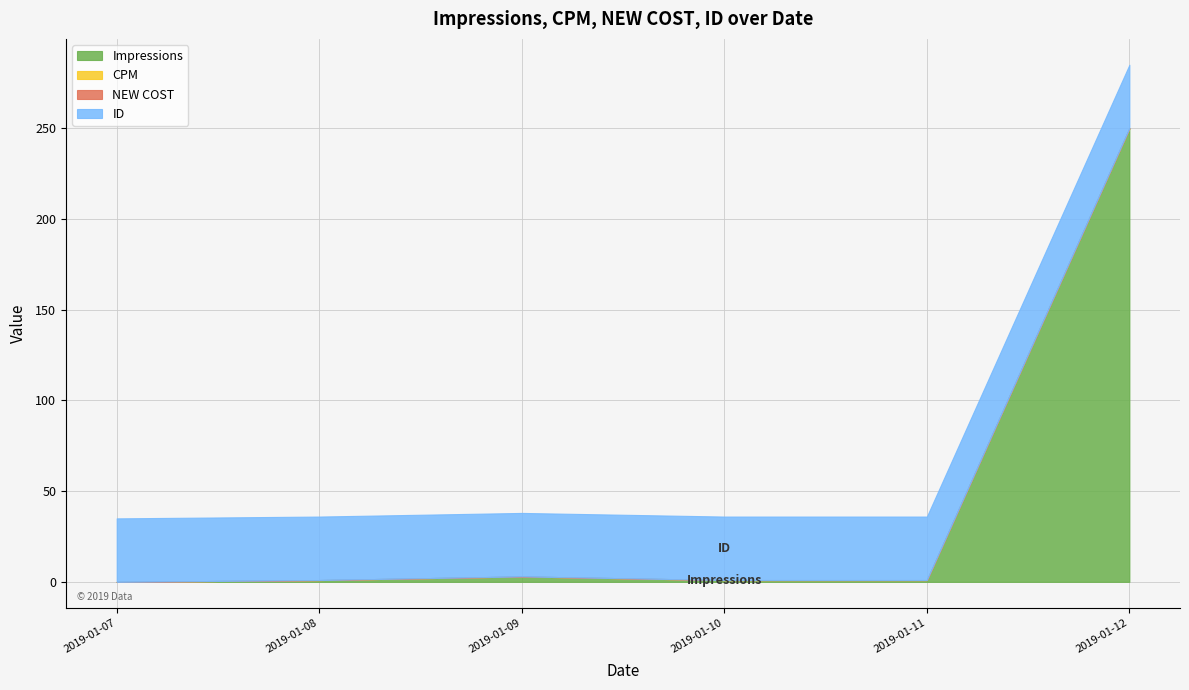

Where is the first local maximum for Impressions?

2019-01-09